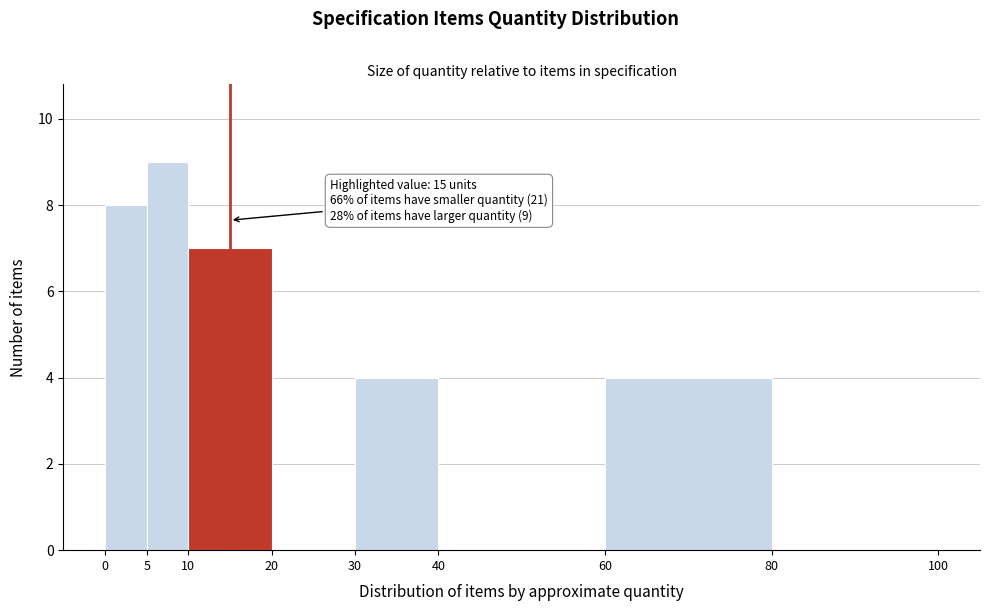

Over which range of the x-axis is the bar tallest?

5 to 10